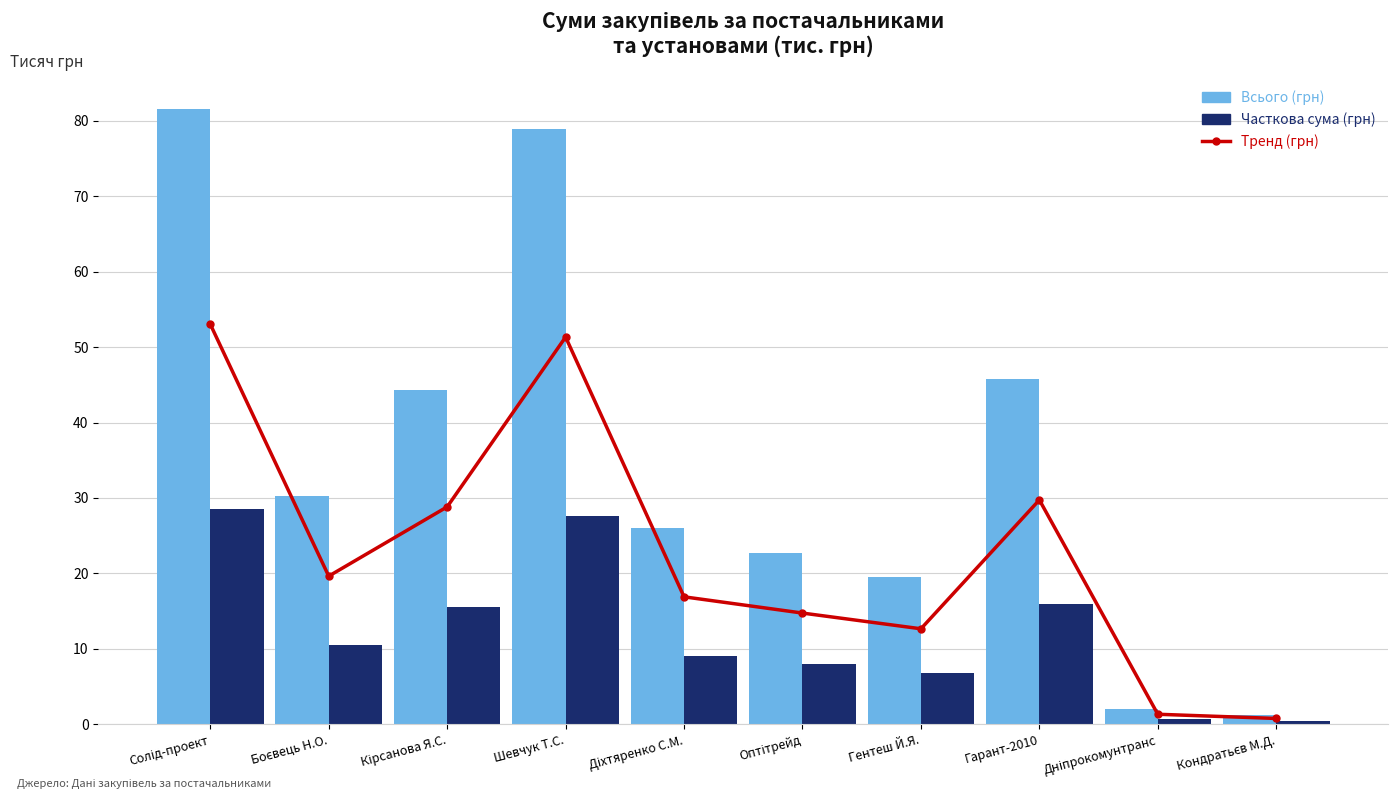

Which series has the largest total across all categories?

Всього (грн)